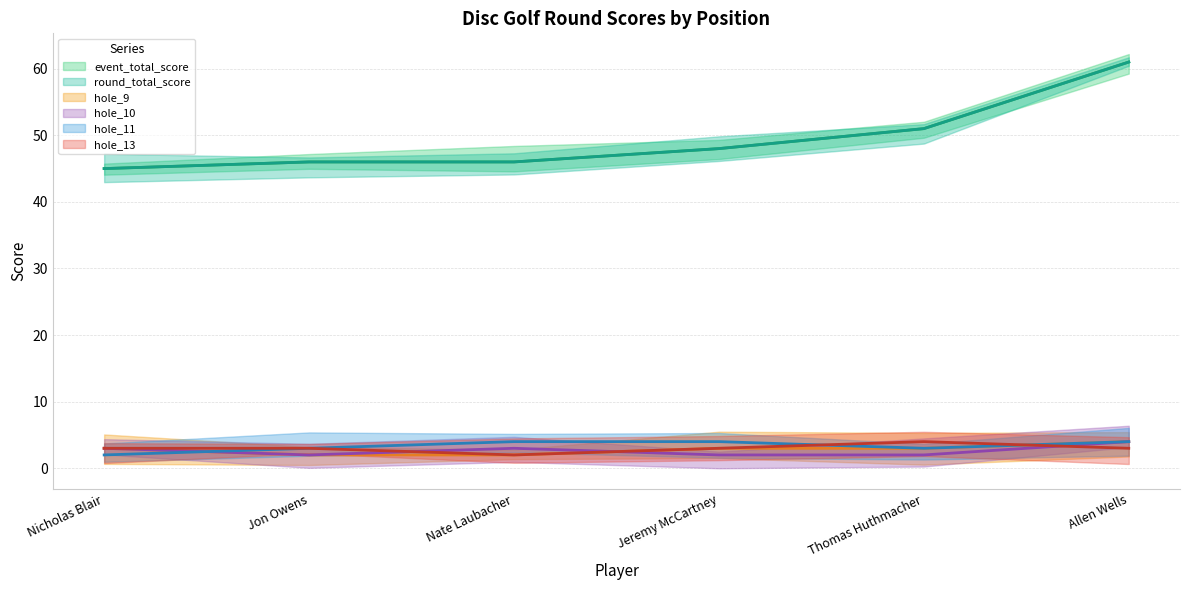

What is the sum of the hole_10 values at 6 and 2?

7